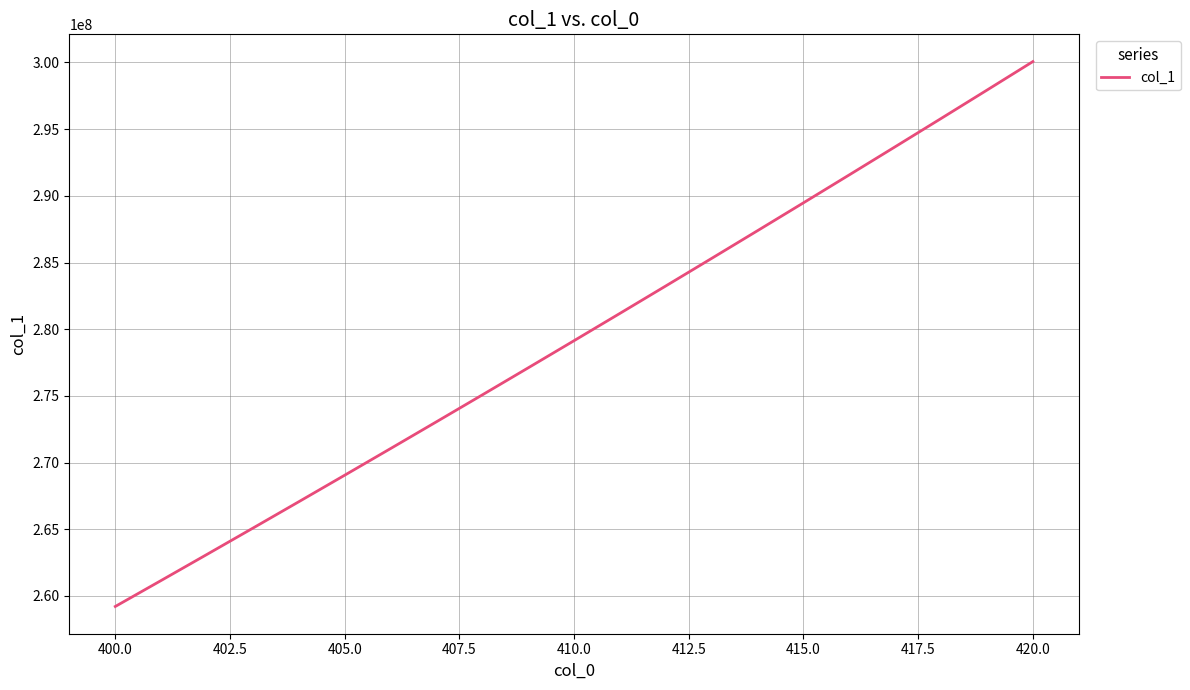

What is the difference between the maximum and minimum values?

40857396